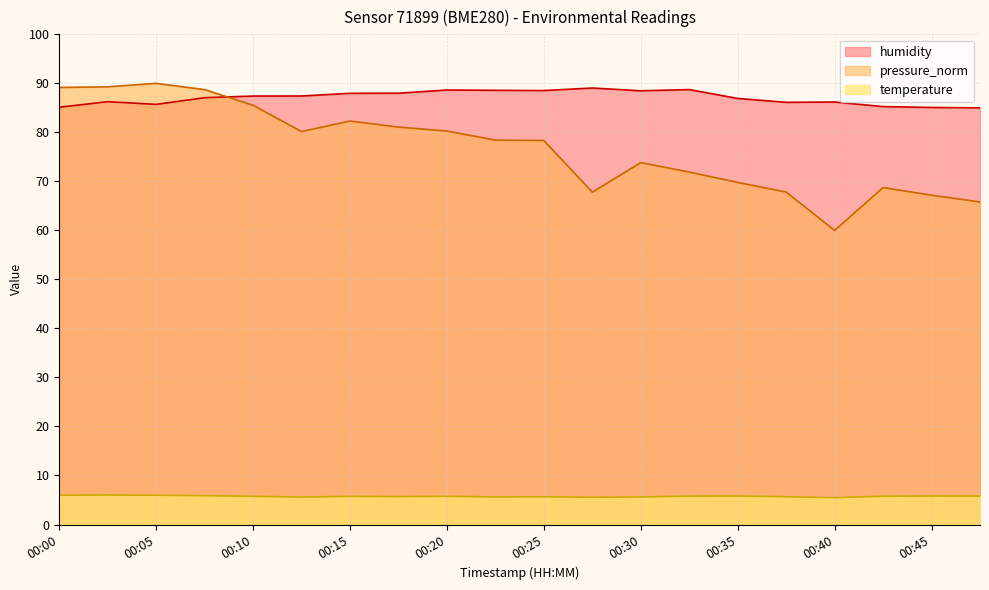

How many values in the humidity series exceed 87?

11